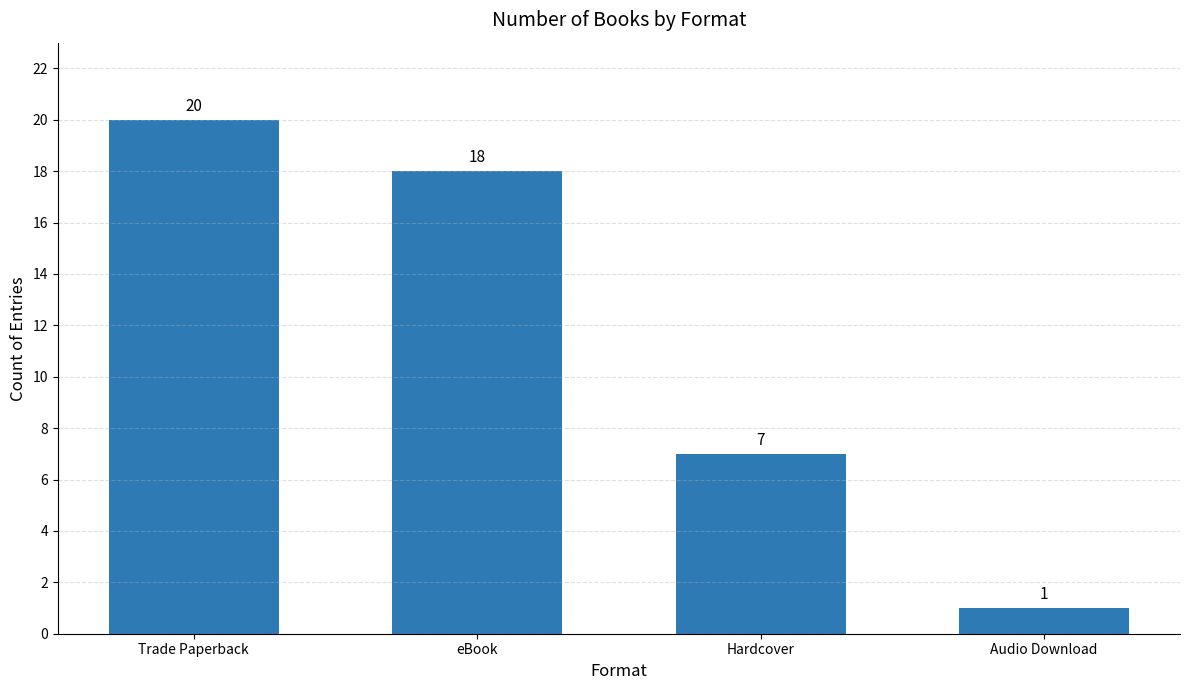

What is the minimum value shown in the chart?

1